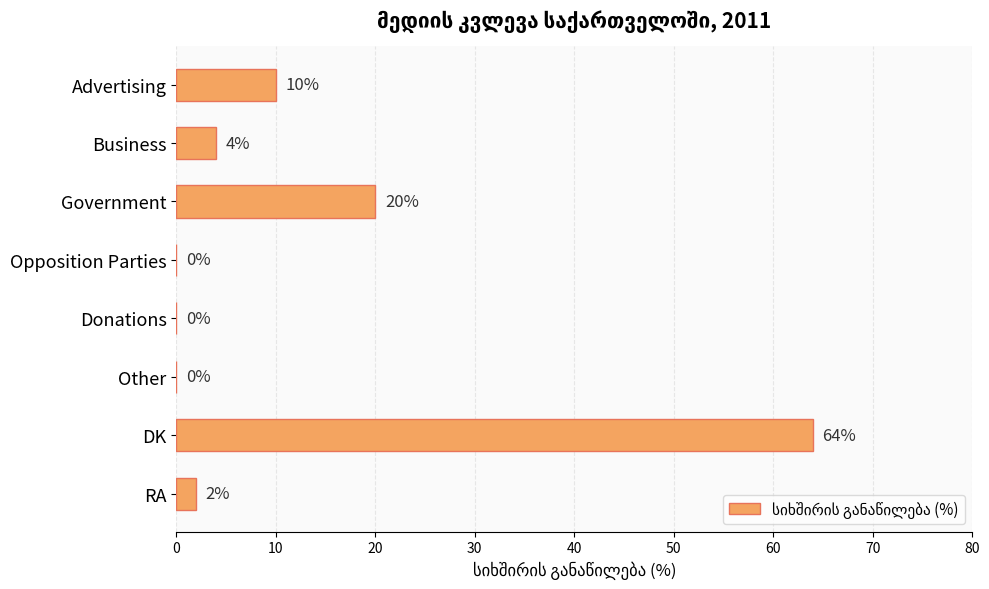

Where is the data nearest to the value 32?

Government